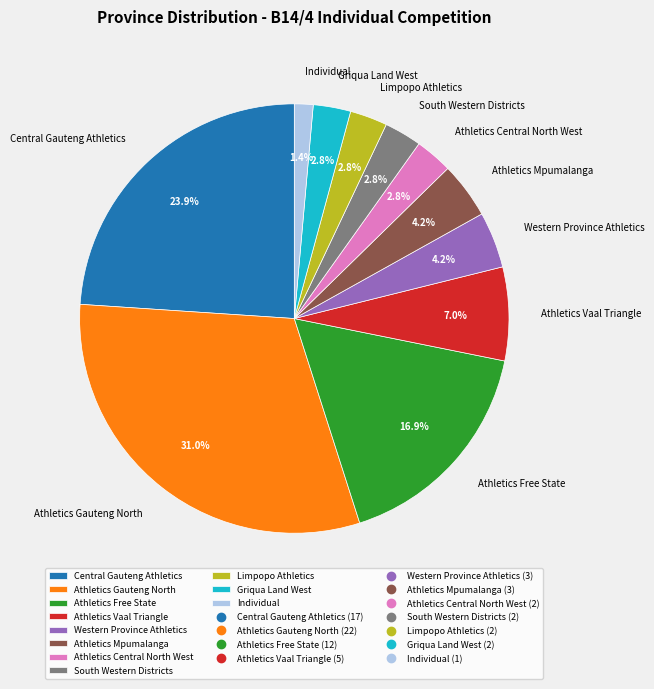

The Griqua Land West slice represents 18% of the pie. True or false?

False